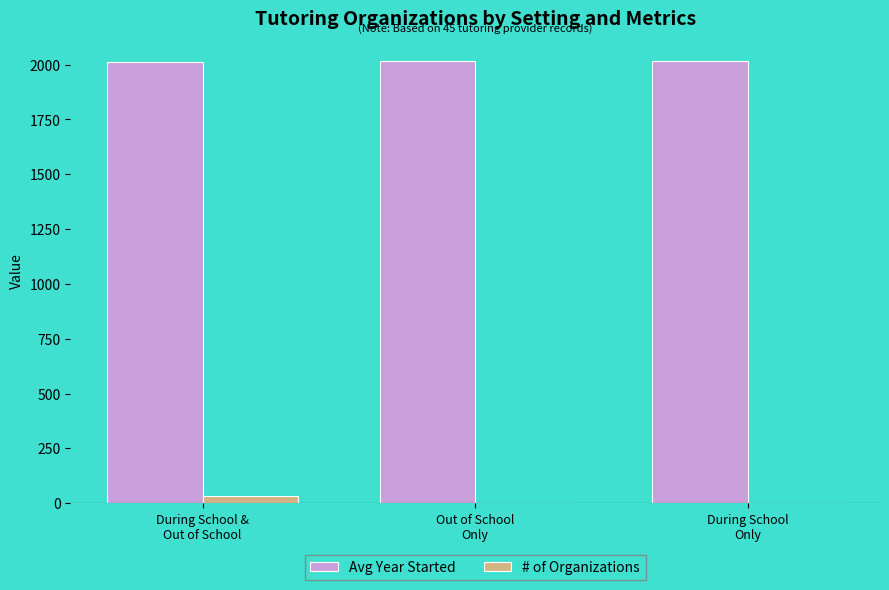

How many series are shown in this chart?

2